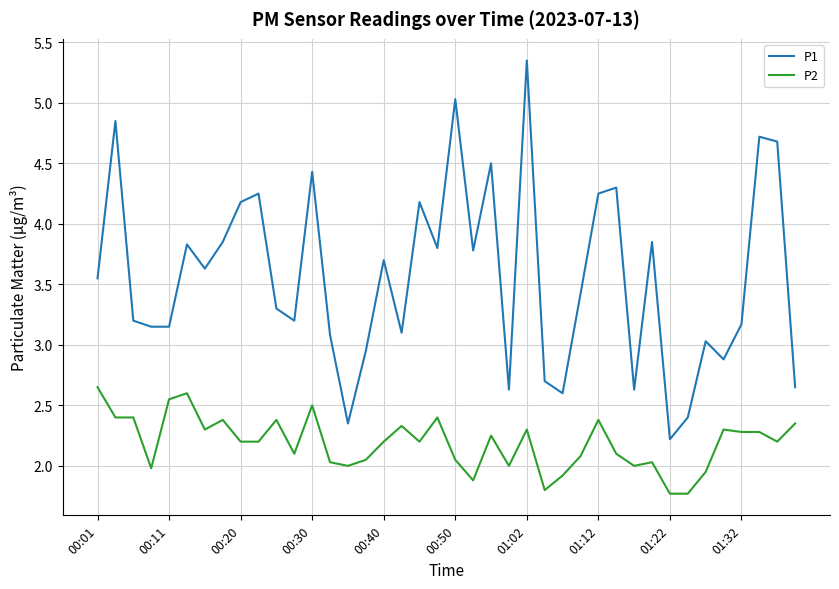

List the series in order of their overall mean, lowest first.

P2, P1